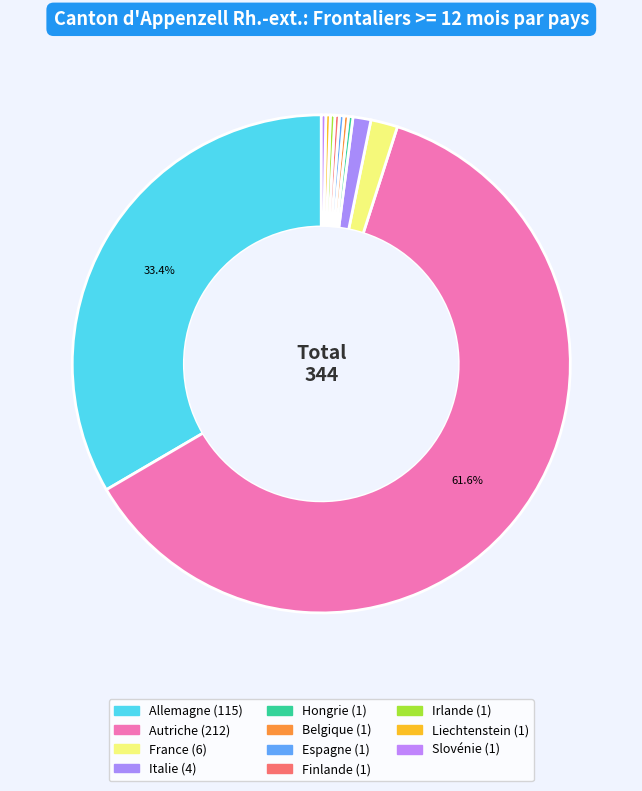

What is the smallest slice in the pie chart?

Hongrie